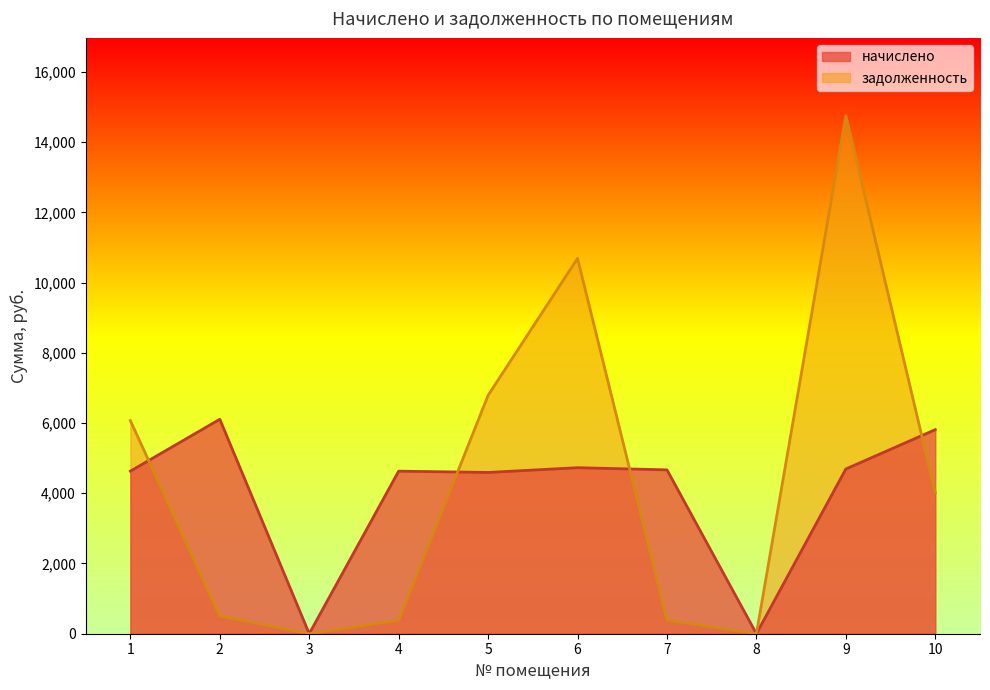

Where is the first local minimum for начислено?

3